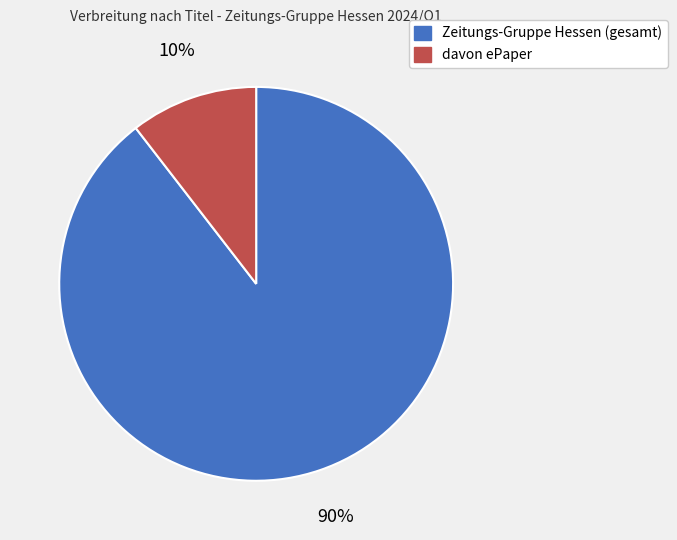

Is there any slice that represents more than half of the pie?

Yes